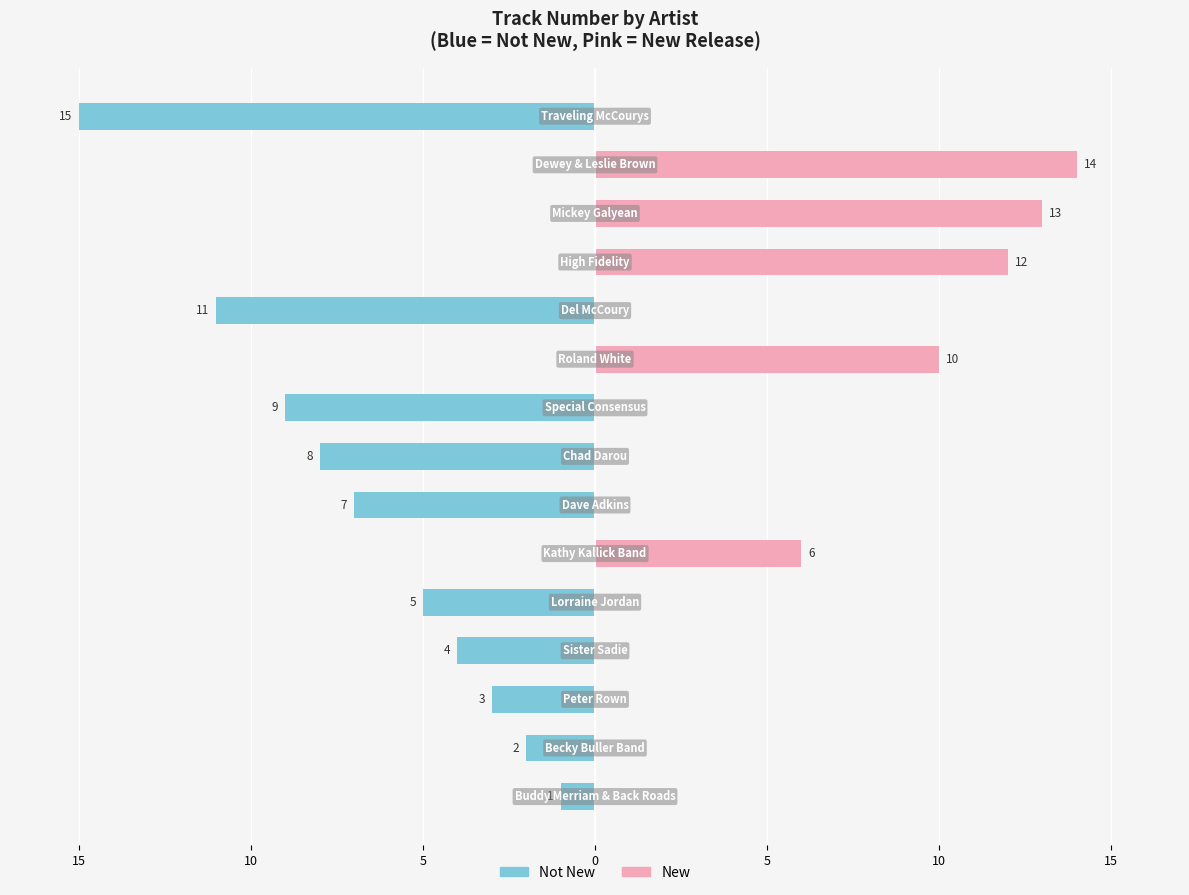

Is it true that No (existing) equals -7 at 15?

True